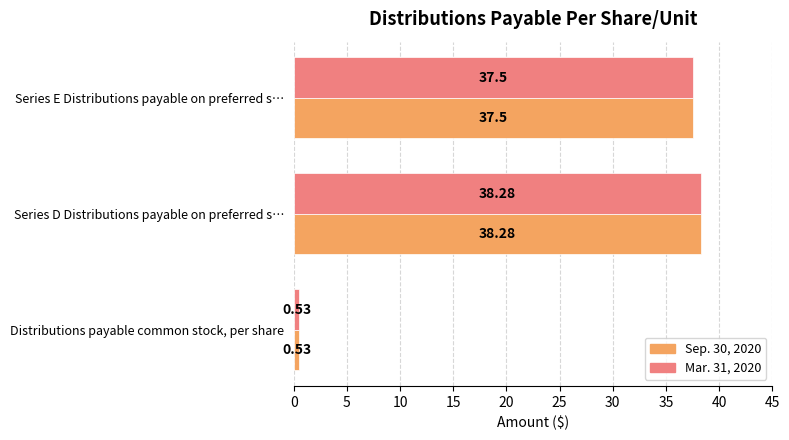

What is the sum of all Mar. 31, 2020 values?

76.3